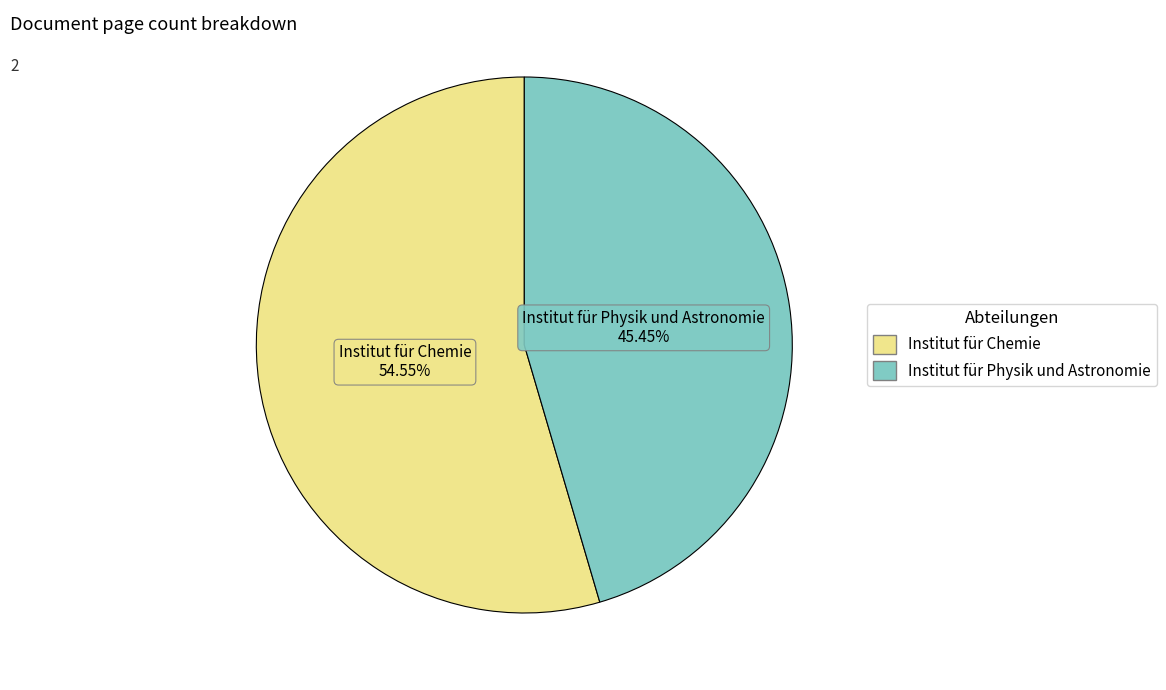

What portion of the pie excludes Institut für Physik und Astronomie?

54.5%